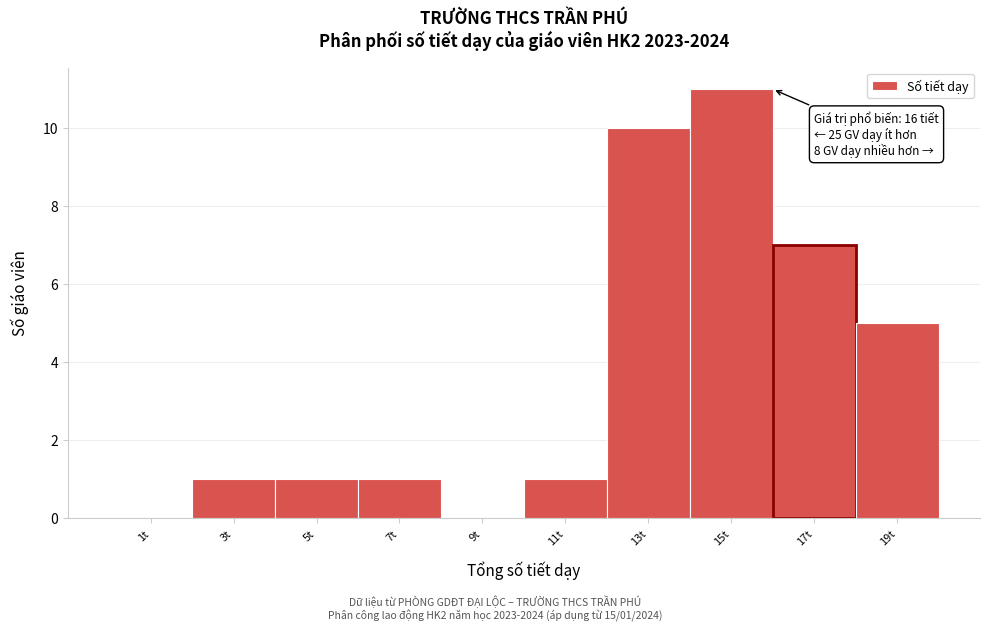

Over which range of the x-axis is the bar tallest?

14 to 16